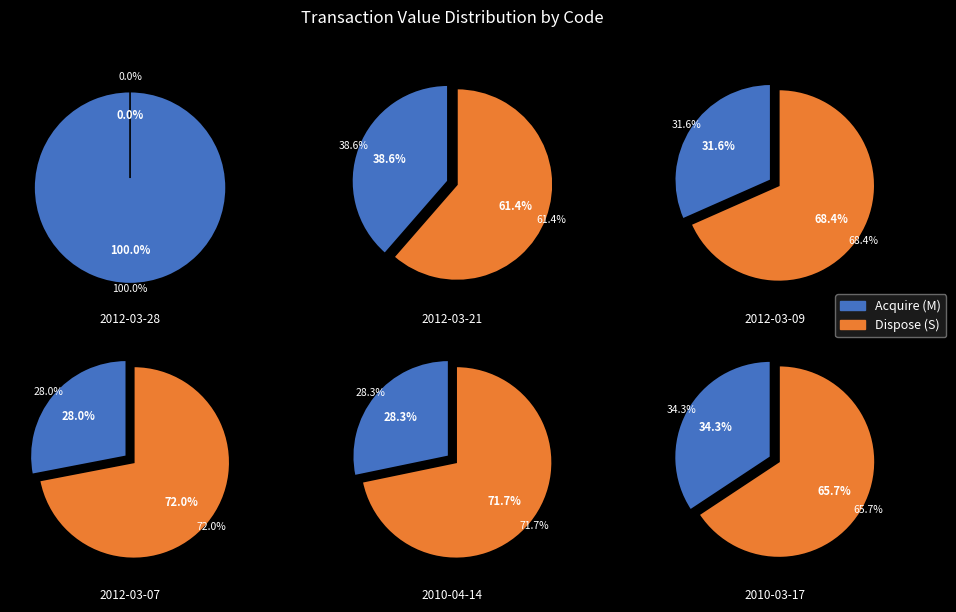

Does 2010-03-17 represent more than half of the total?

No